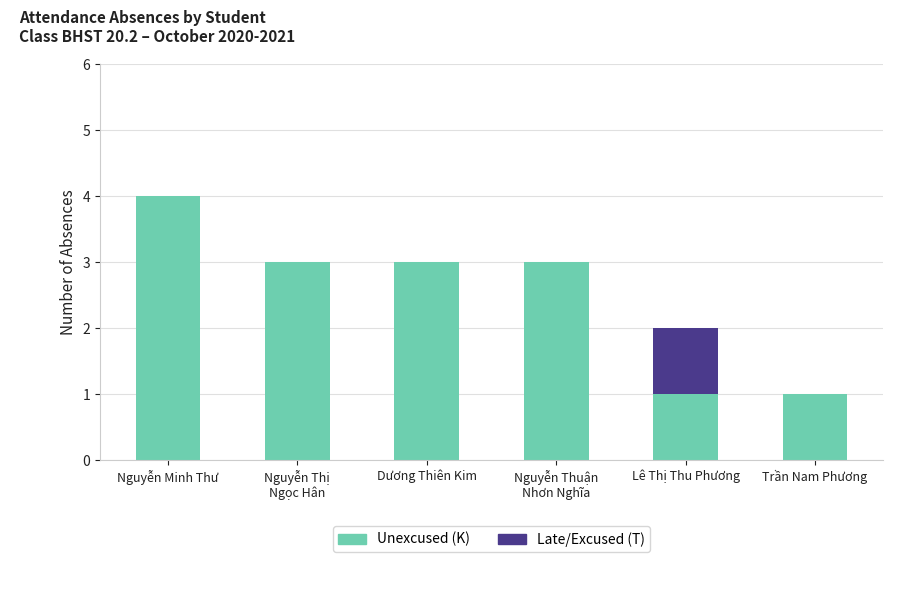

True or false: Unexcused (K) has a value of 1 at Lê Thị Thu Phương.

True